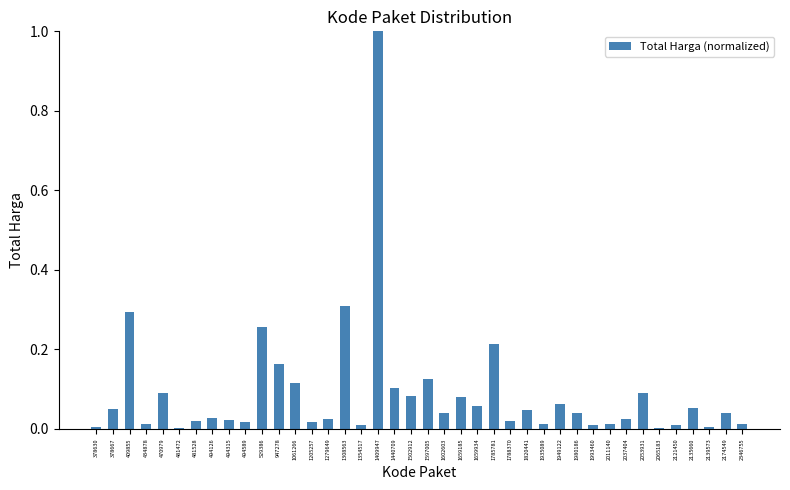

The chart shows a value of 0.1 at 1659934. True or false?

True